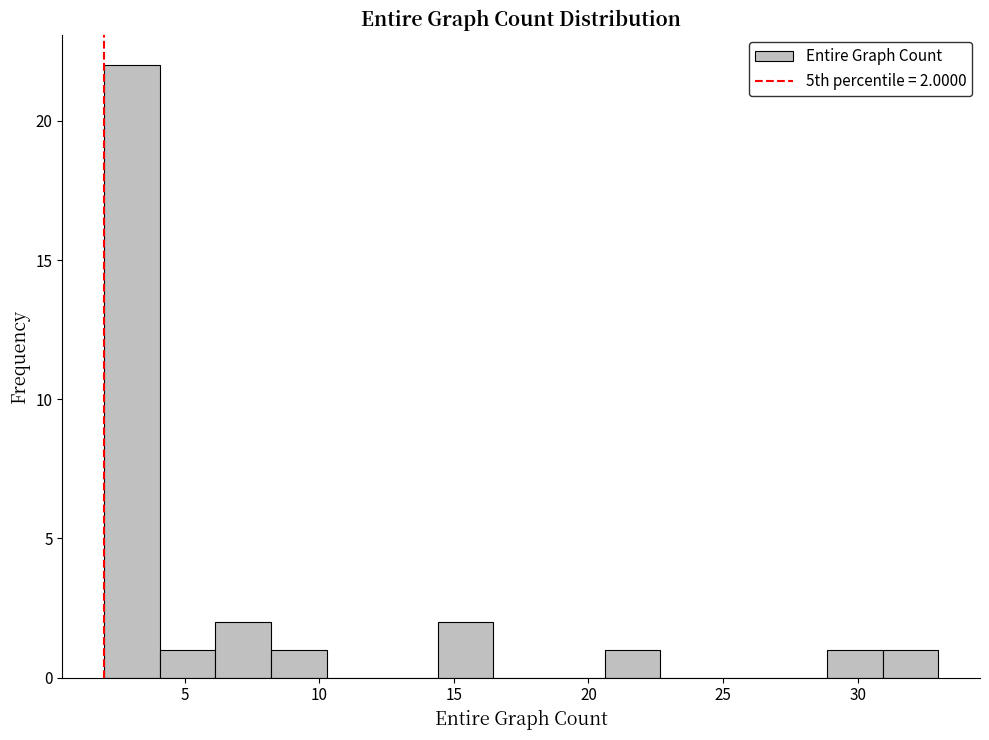

Which range on the x-axis has the tallest bar?

2.0 to 4.0